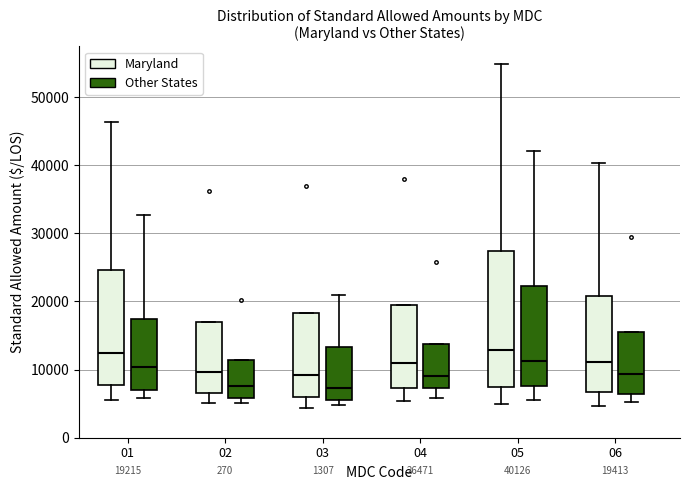

Comparing the boxes themselves (not the whiskers), which one is the tallest?

05 (Maryland)